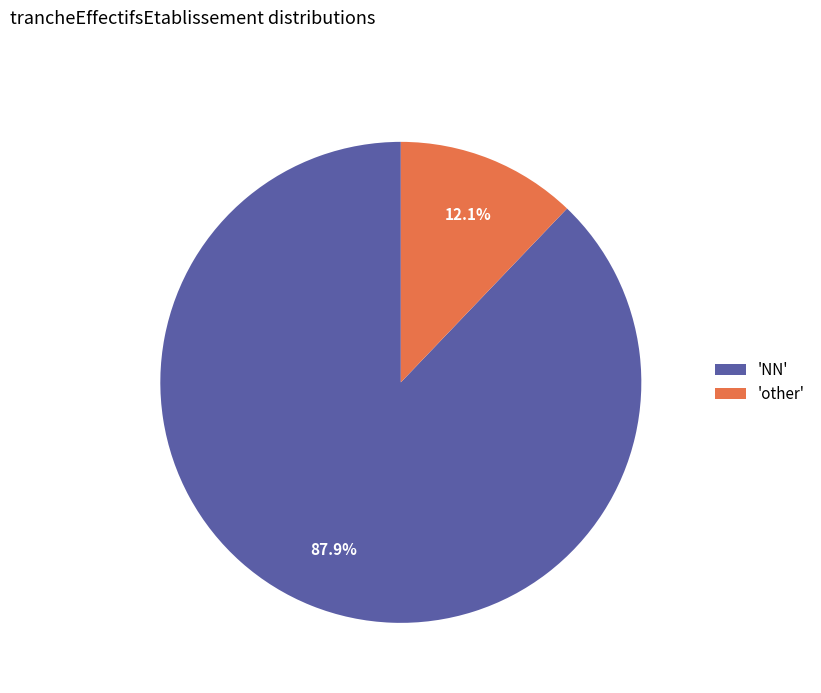

To the nearest percent, what is the difference between the largest and smallest slice percentages?

76%